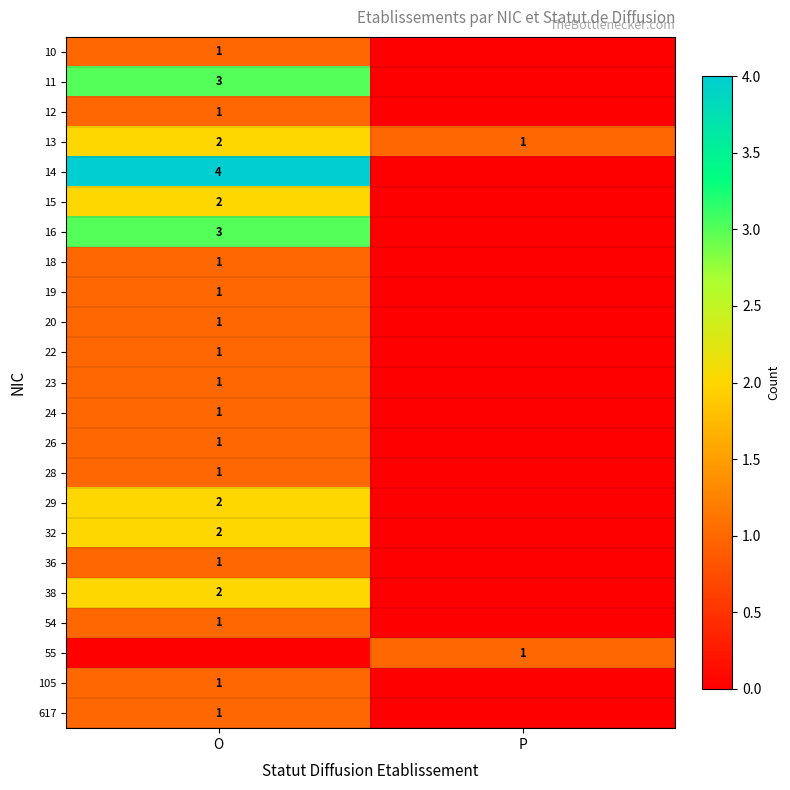

At which label is 13 closest to 1?

P